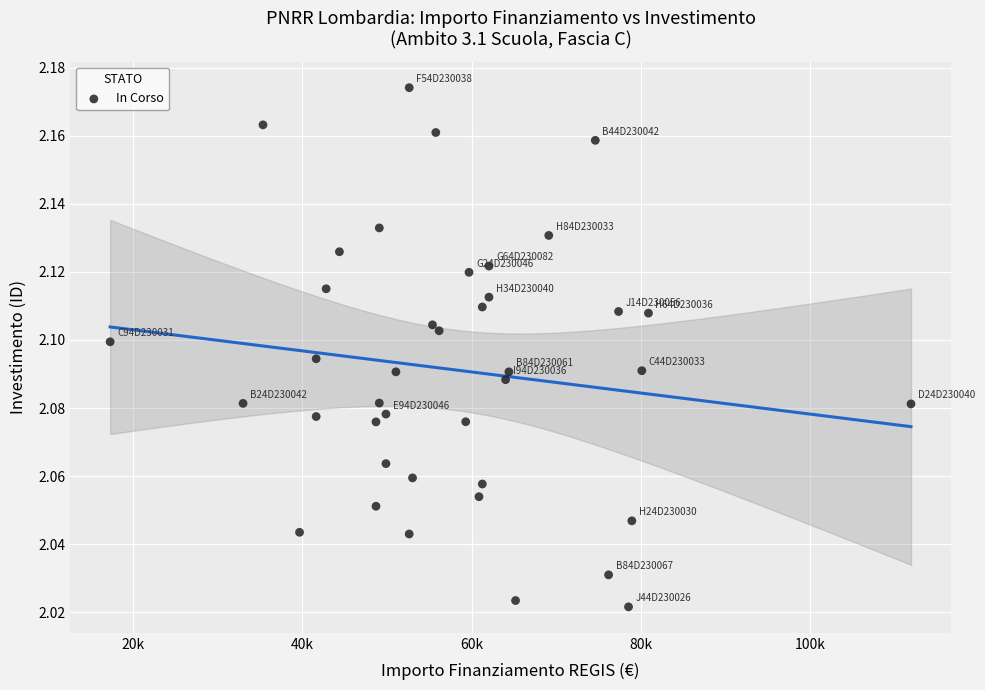

What is the range of X values (max minus min)?

94665.7